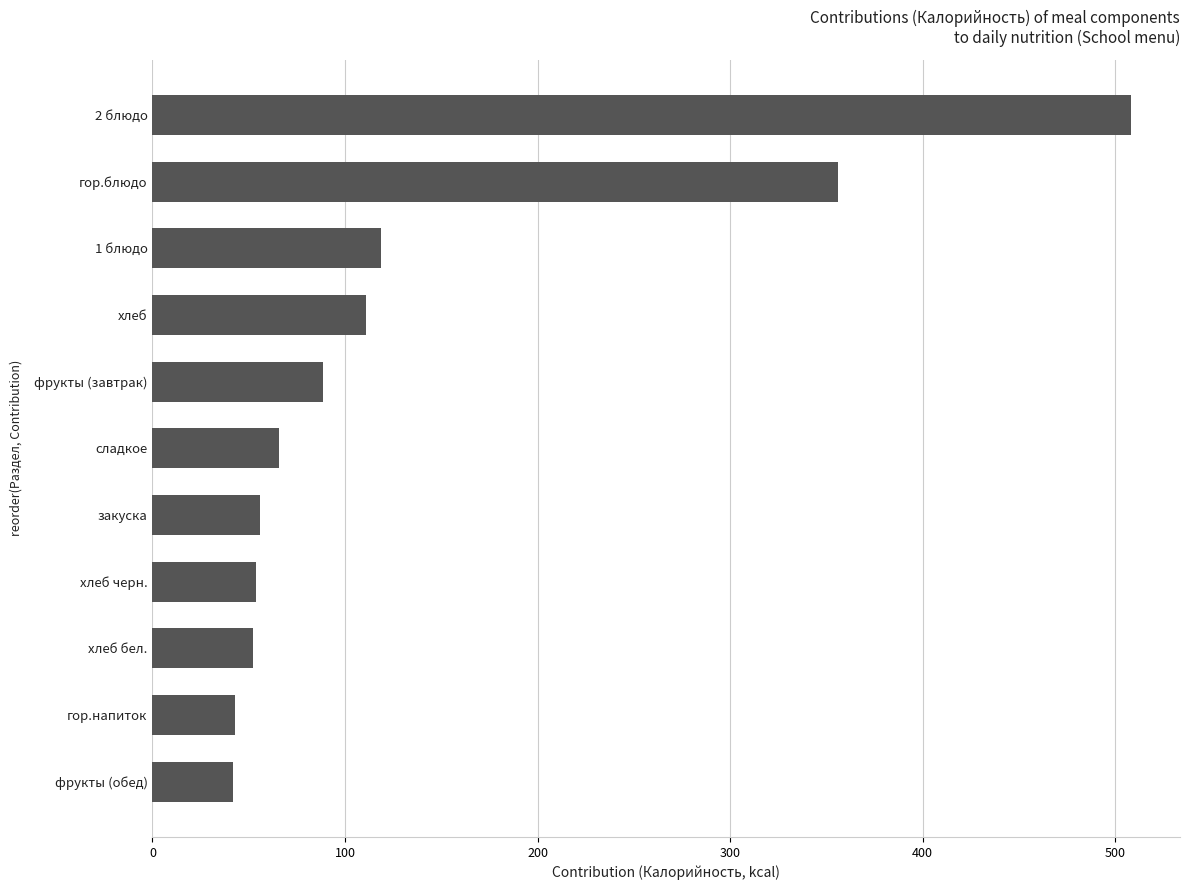

What is the change in value from фрукты (обед) to закуска?

+14.1